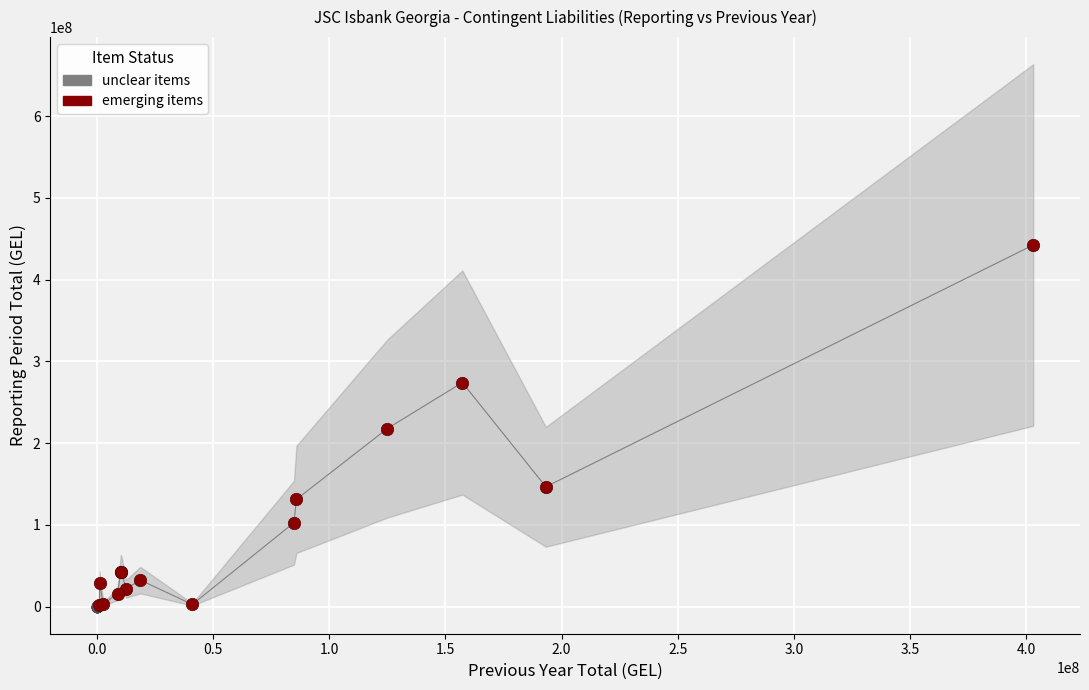

Which series contains the highest Y value?

emerging items